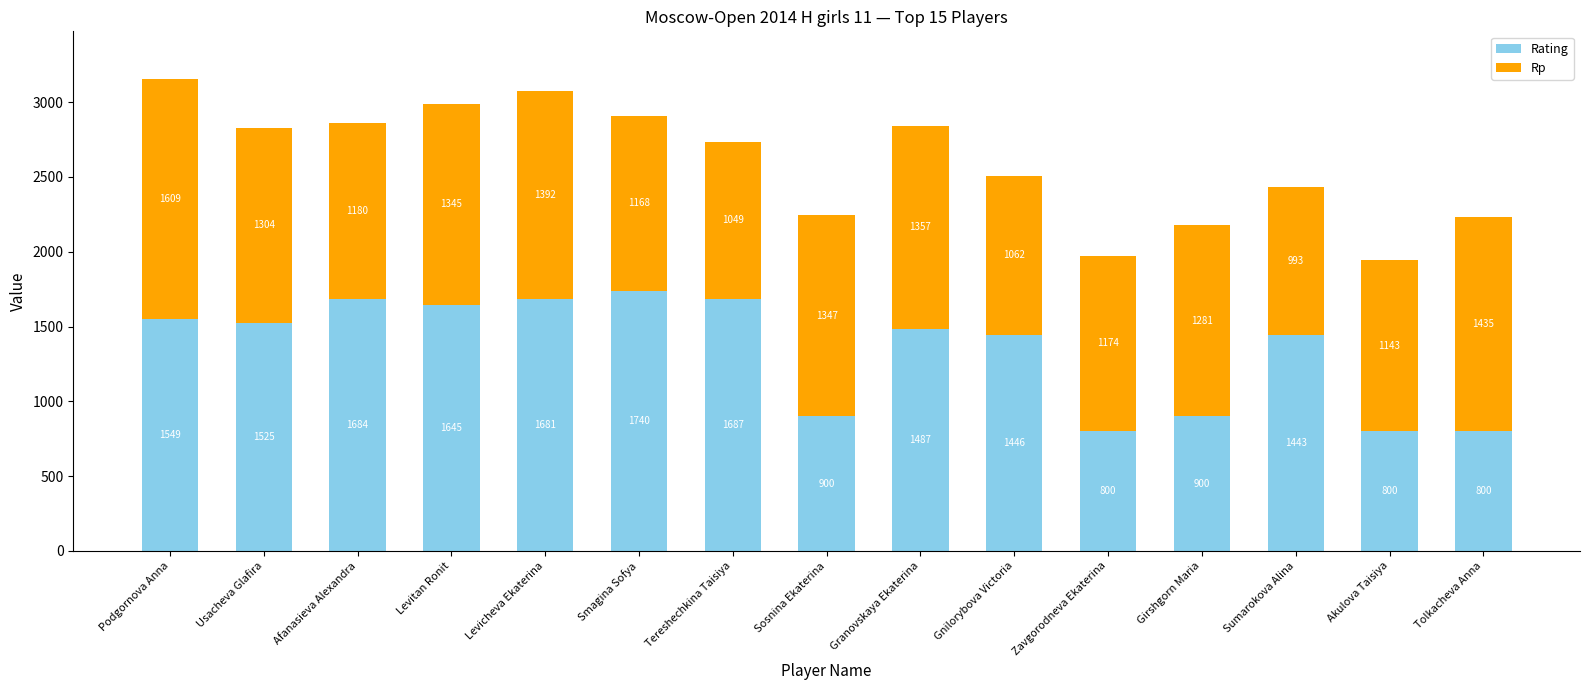

Is it true that Rating equals 800 at Akulova Taisiya?

True